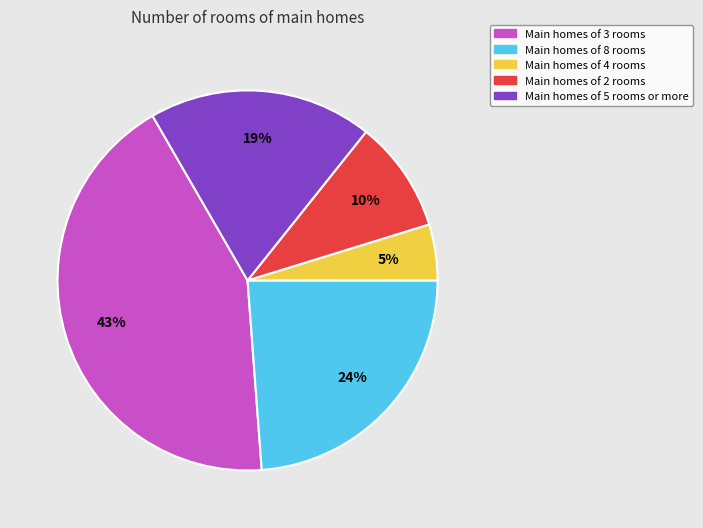

To the nearest percent, what is the average slice percentage?

20%